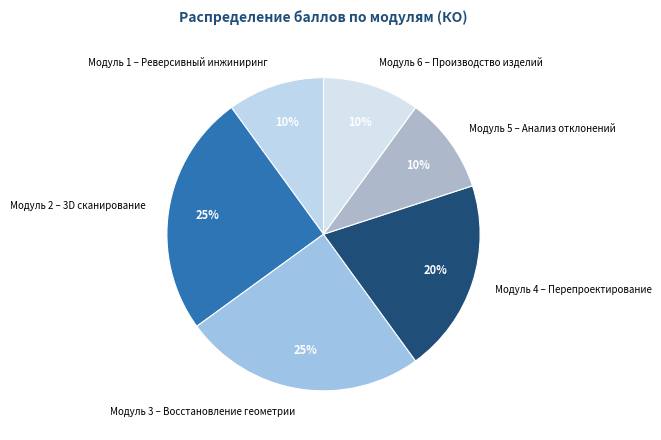

The Модуль 4 – Перепроектирование slice represents 10% of the pie. True or false?

False